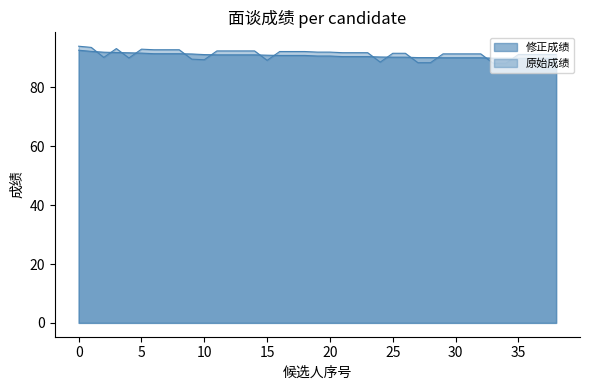

How many interior local peaks does the 原始成绩 series have?

2